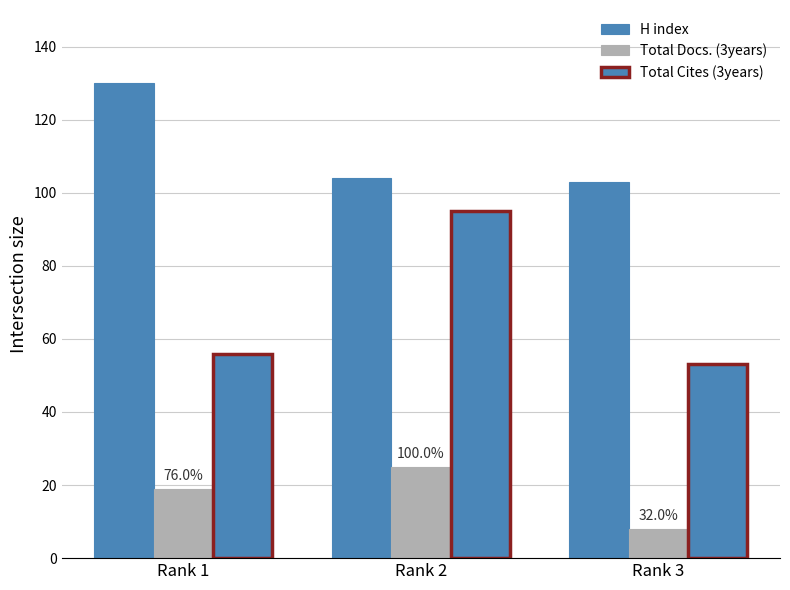

How many values in the H index series are below 104?

1